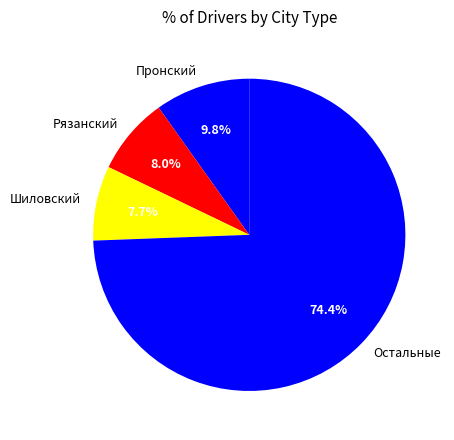

Which slice is the largest?

Остальные